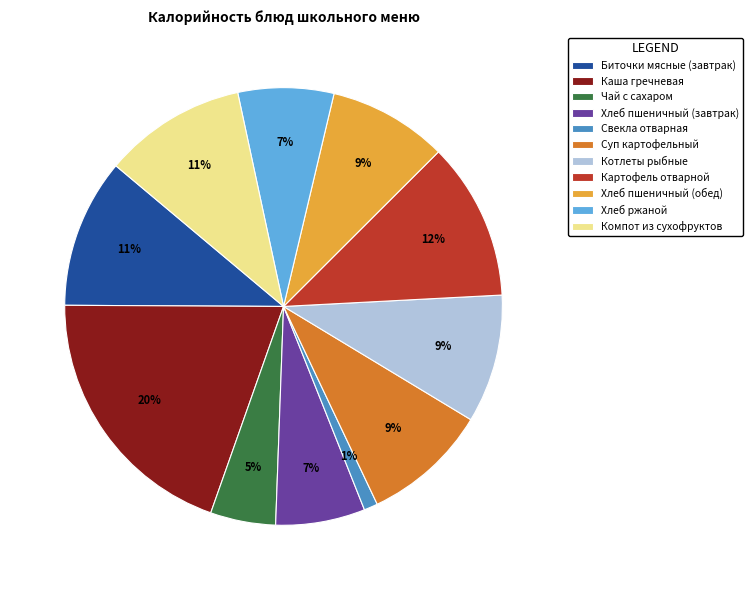

Between Каша гречневая and Компот из сухофруктов, which is larger?

Каша гречневая